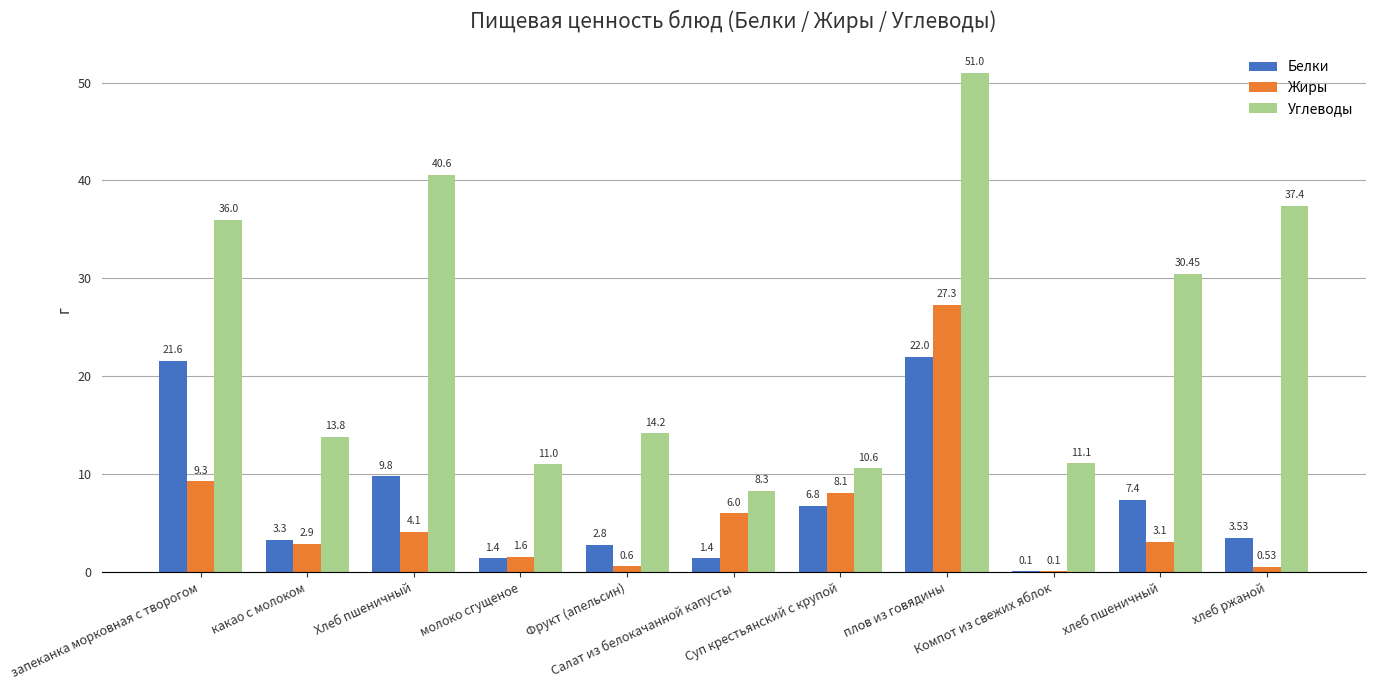

What is the sum of all Белки values?

80.1